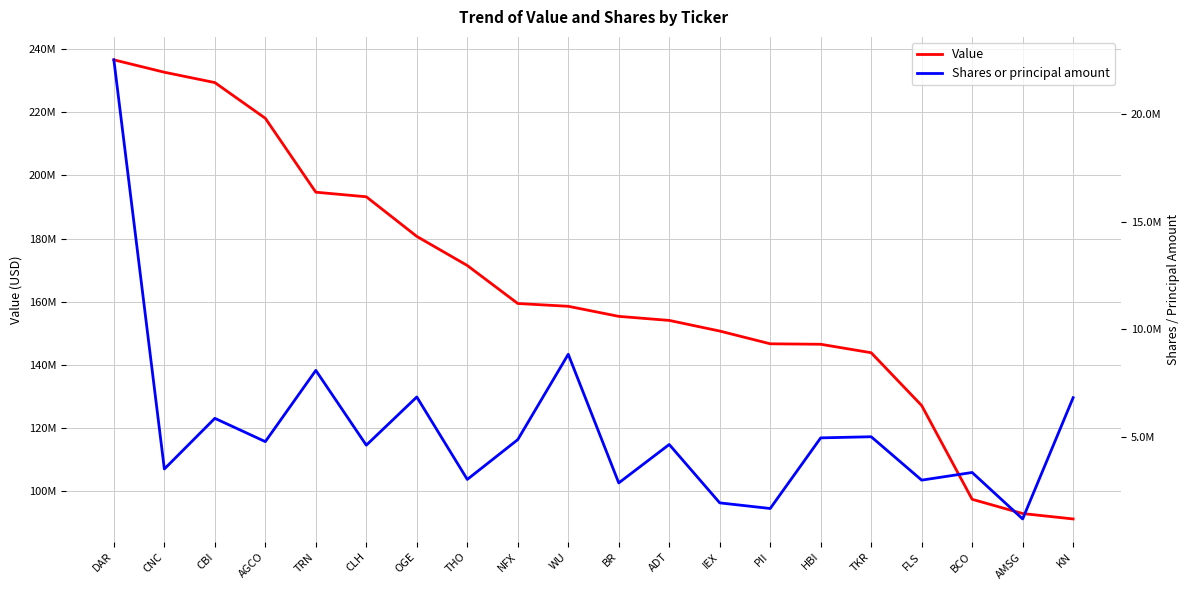

True or false: Value and Shares or principal amount intersect in this chart.

False